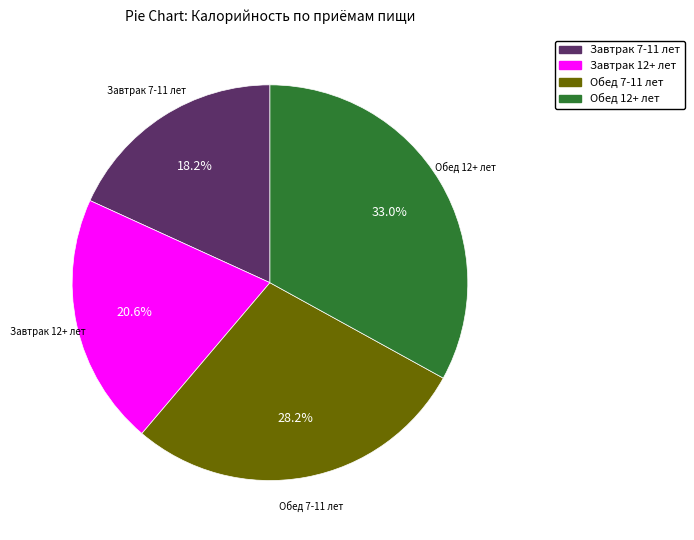

How many segments does this pie chart have?

4